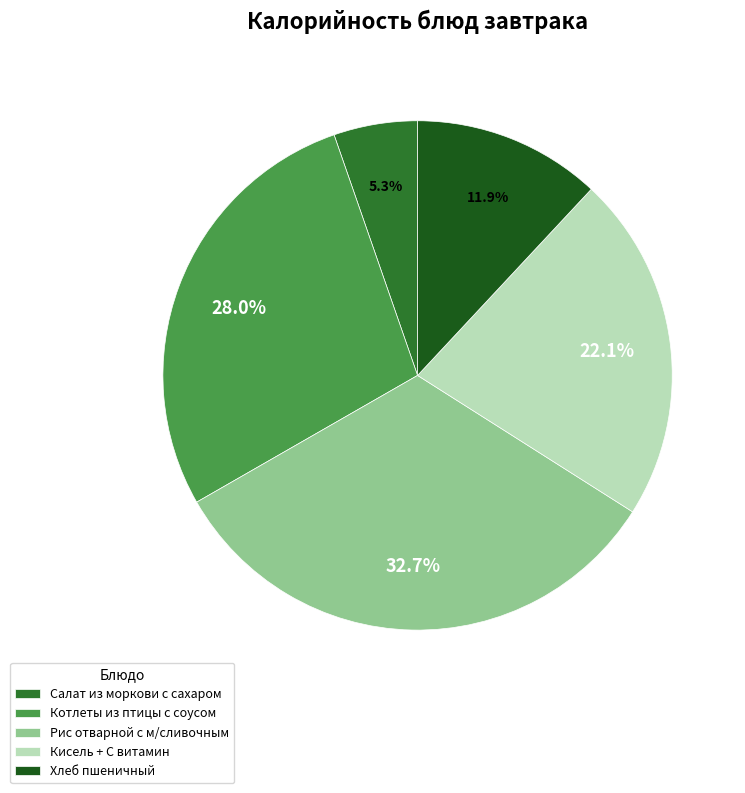

Rank the categories by value from lowest to highest.

Салат из моркови с сахаром, Хлеб пшеничный, Кисель + С витамин, Котлеты из птицы с соусом, Рис отварной с м/сливочным